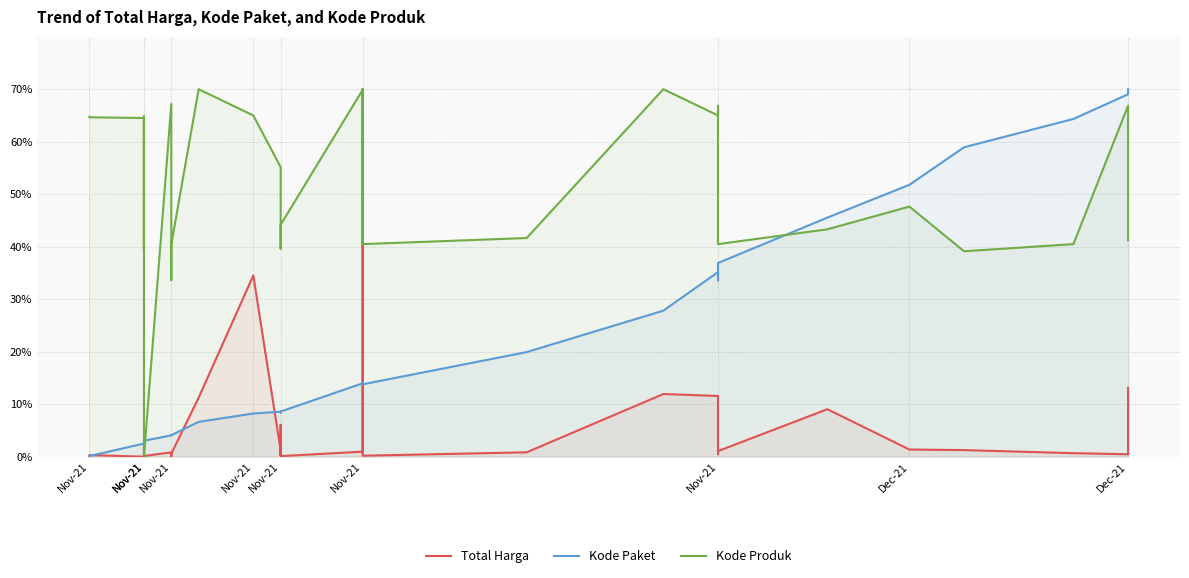

What are all the series names shown in the legend?

Total Harga, Kode Paket, Kode Produk